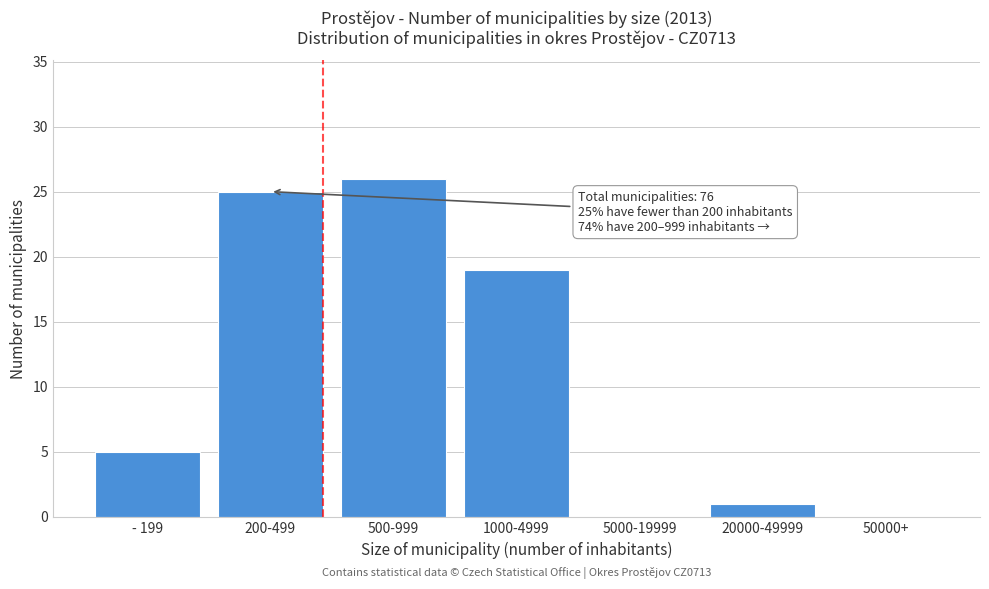

Reading left to right, list all the values displayed in this chart.

- 199=5	200-499=25	500-999=26	1000-4999=19	5000-19999=0	20000-49999=1	50000+=0